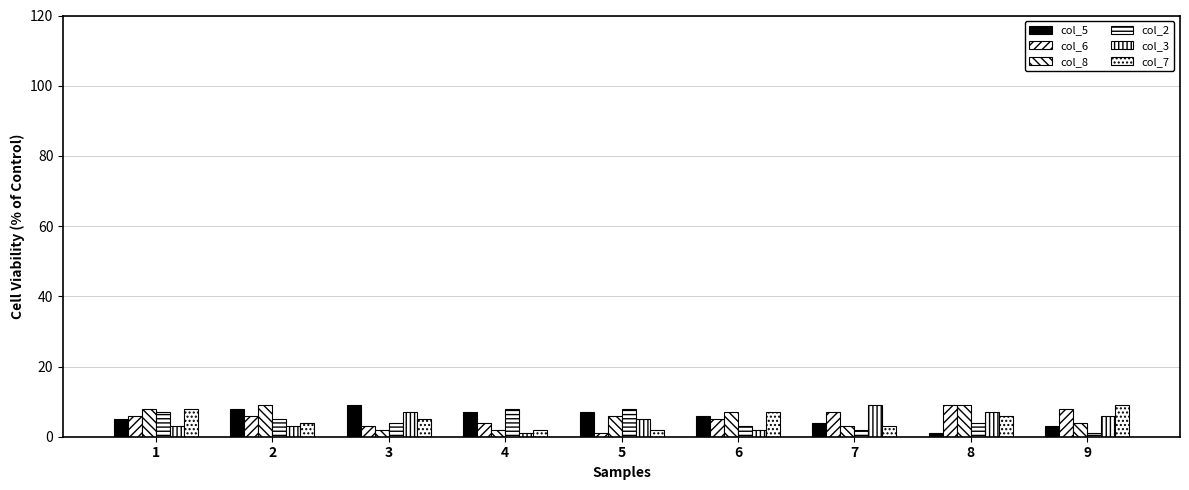

How many groups of bars are there?

9